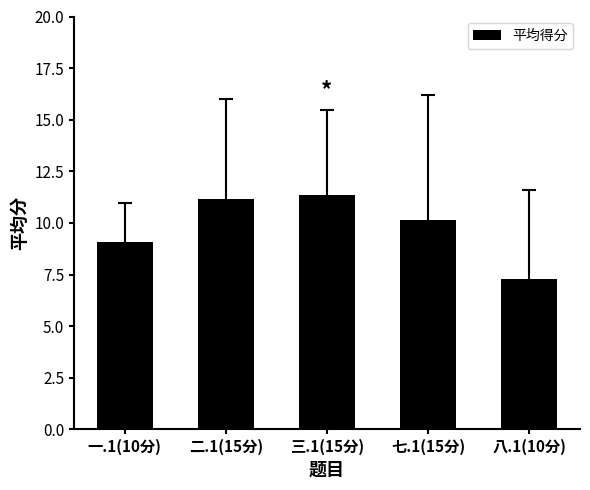

How many values exceed 10?

3